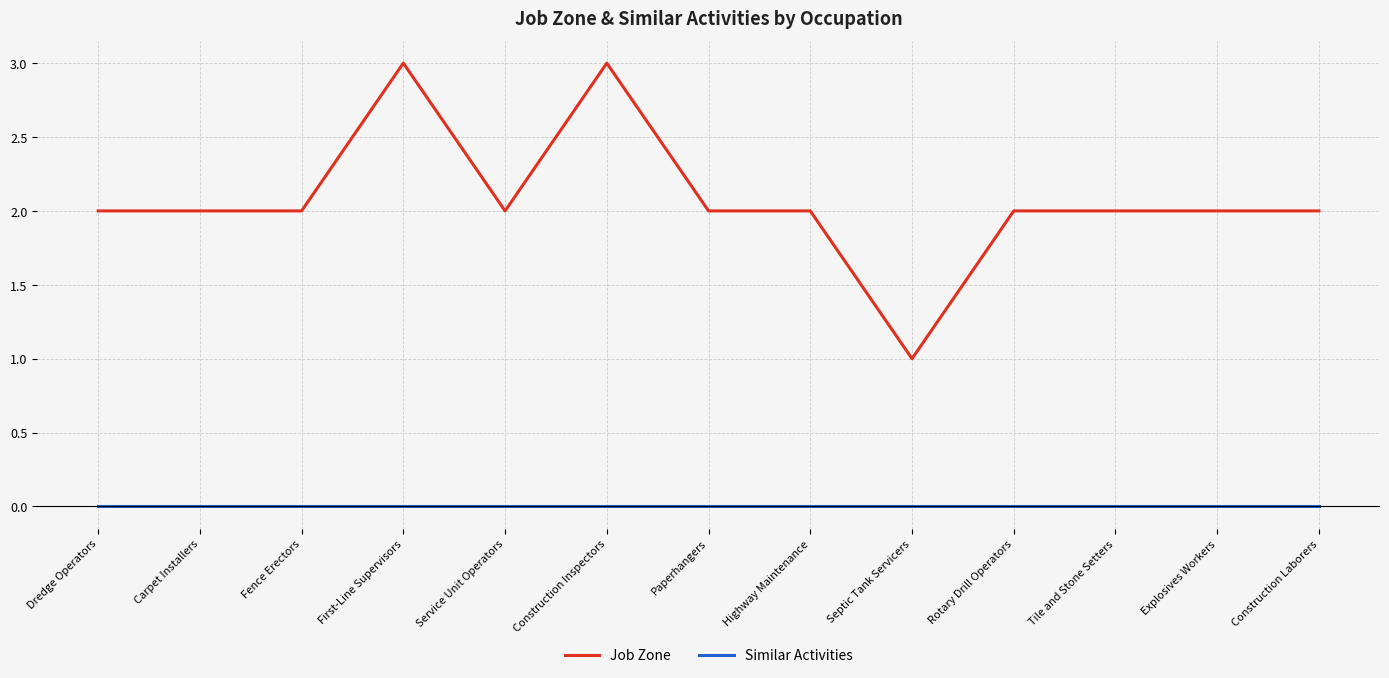

Rank the series by their average value, from highest to lowest.

Job Zone, Similar Activities